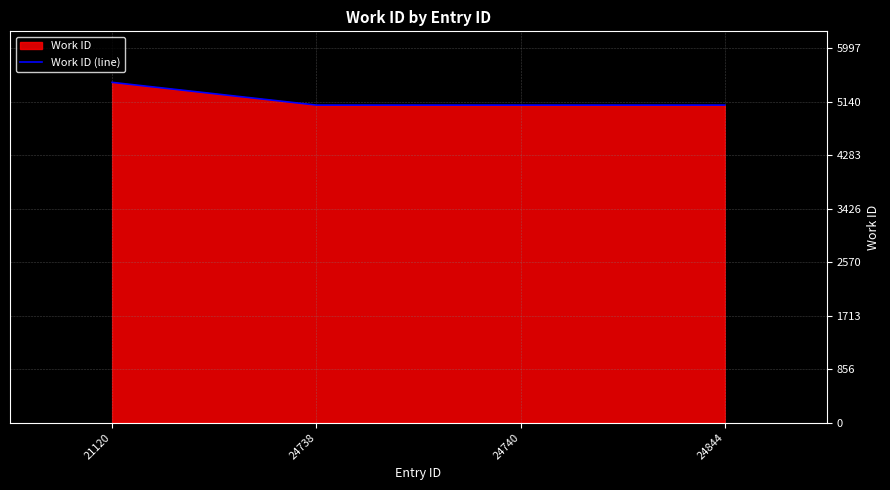

Reading right to left, list all the values displayed in this chart.

24844=5088	24740=5088	24738=5088	21120=5452